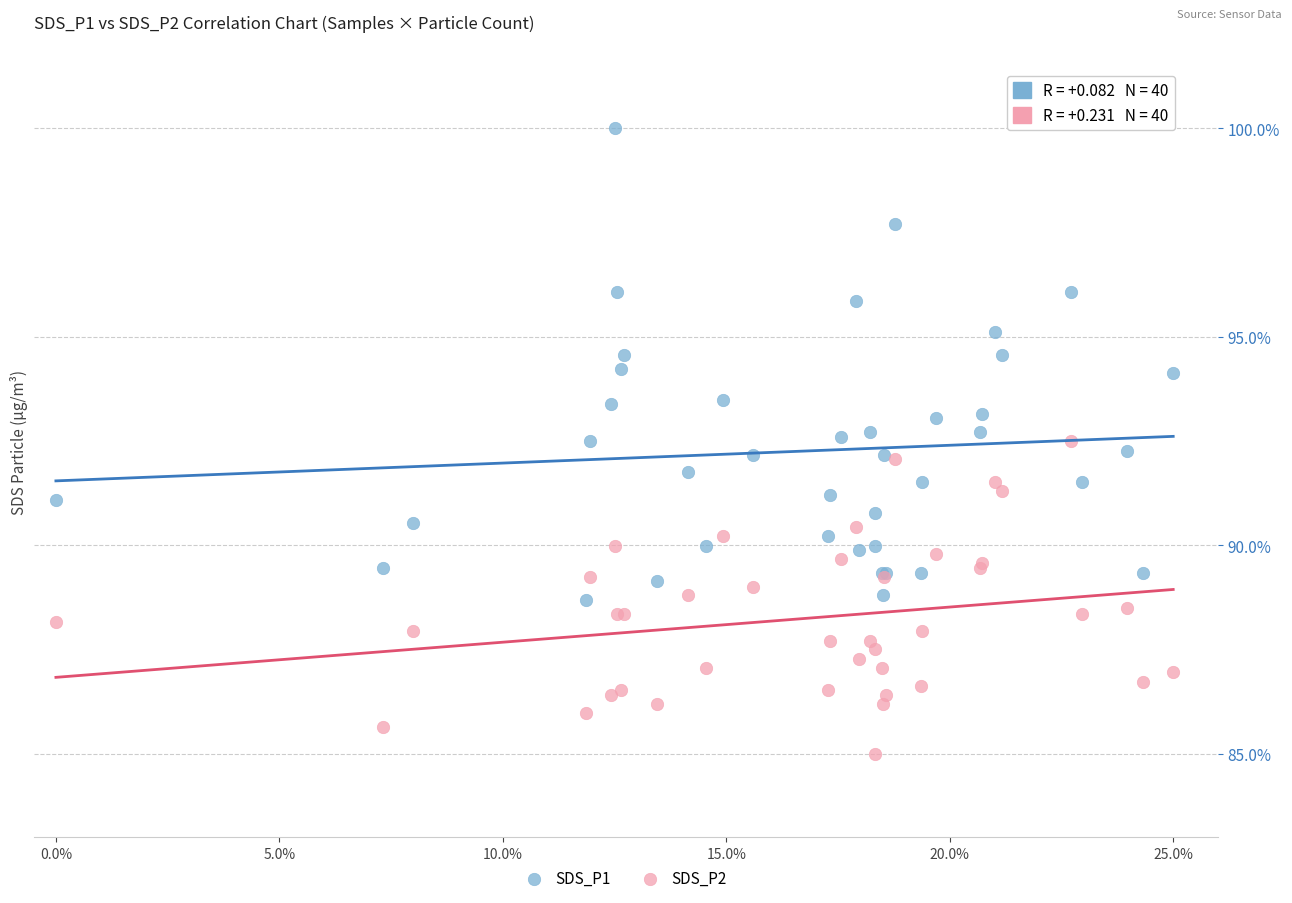

Which series has the largest Y range (max minus min)?

SDS_P1